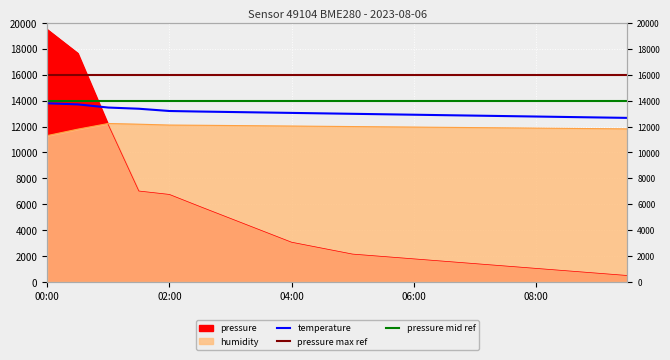

Rank the series by their maximum value, from highest to lowest.

pressure, temperature, humidity